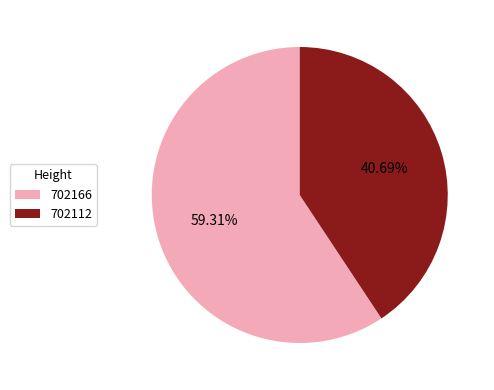

Is 702166 the majority of the pie?

Yes